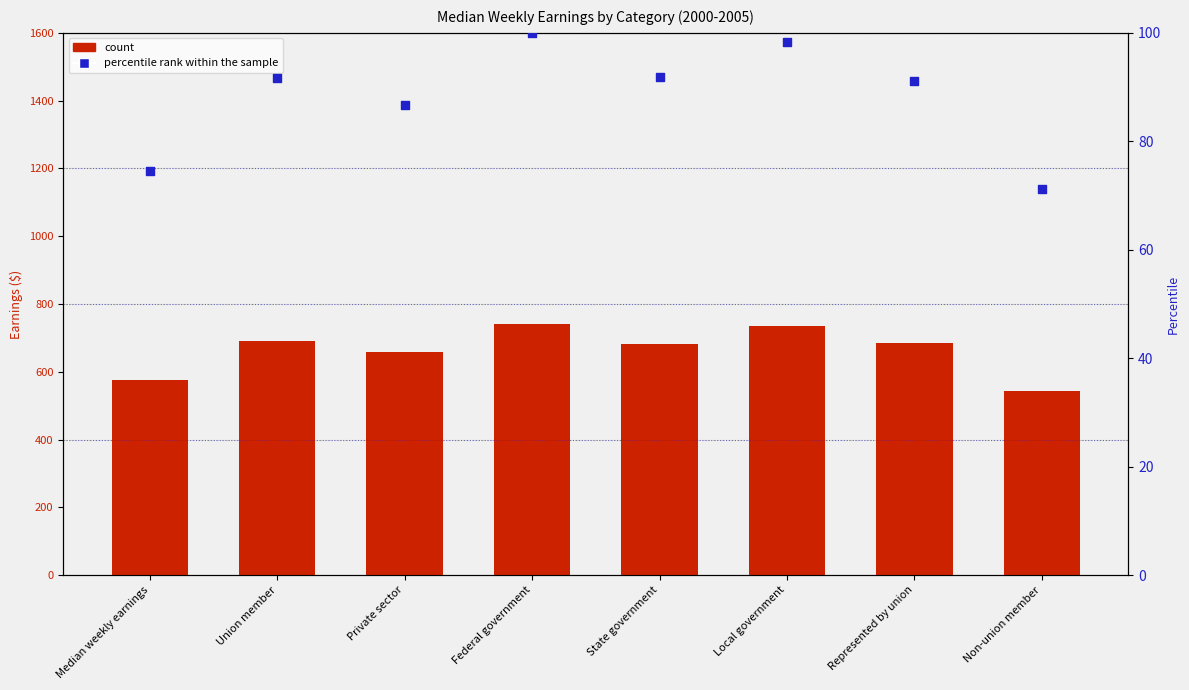

Which series contains the highest Y value?

count (2000 earnings)